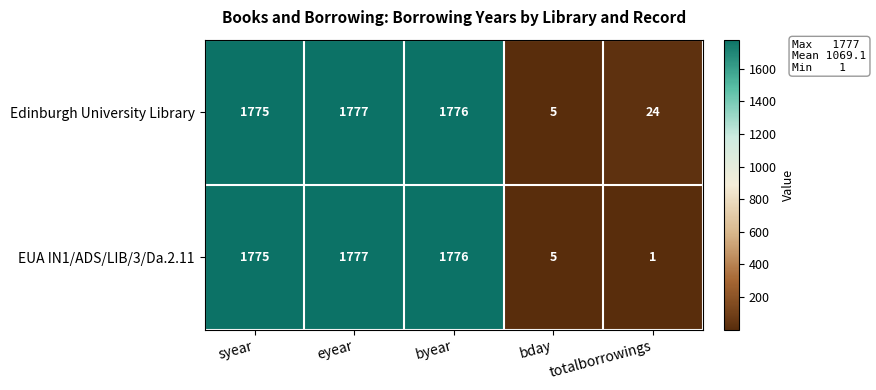

Which series changed the most between eyear and totalborrowings?

EUA IN1/ADS/LIB/3/Da.2.11